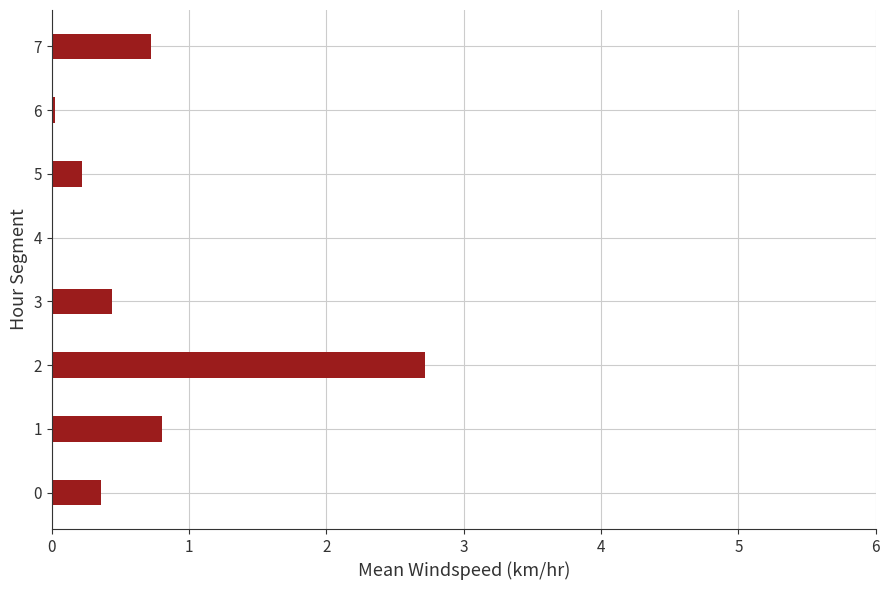

Is it true that the value at 6 is 0.0?

True